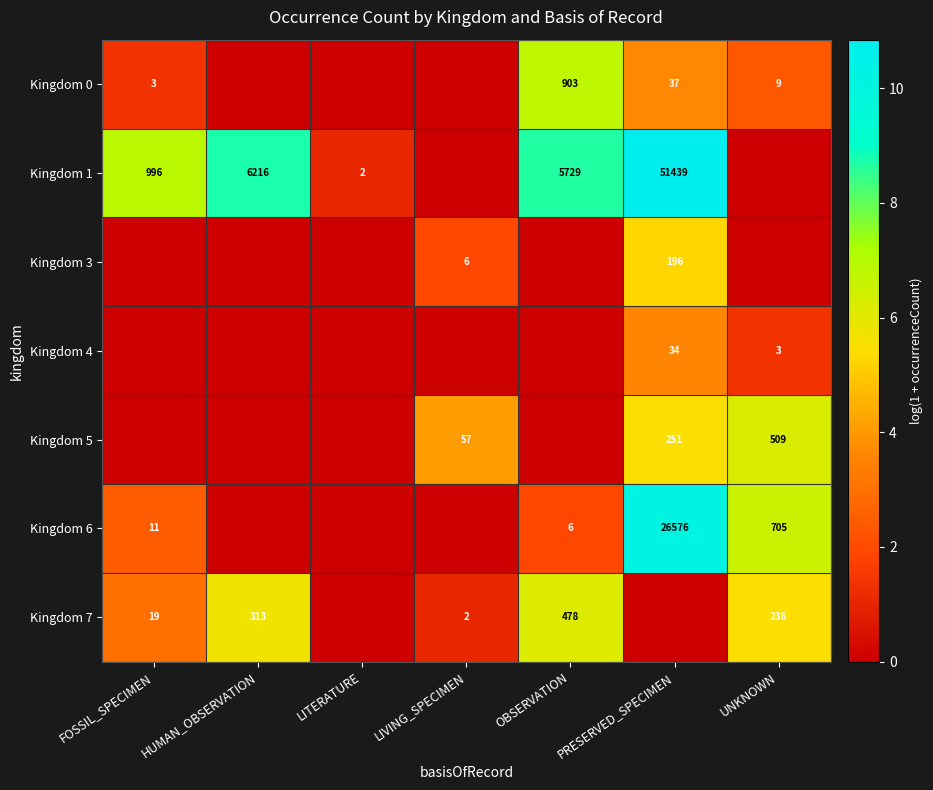

Which has a higher value, FOSSIL_SPECIMEN or LIVING_SPECIMEN?

FOSSIL_SPECIMEN